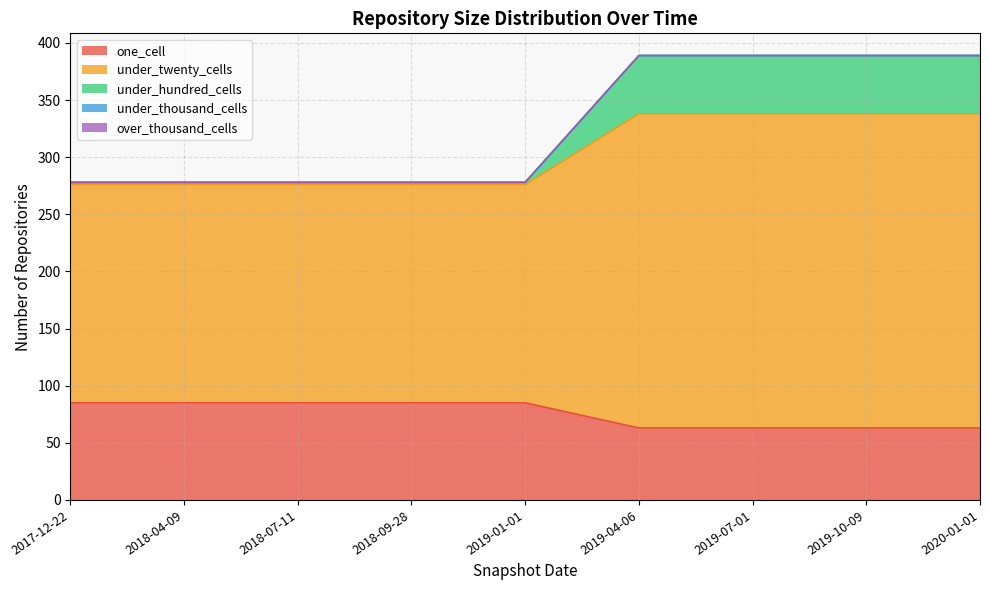

Rank the categories by one_cell value from lowest to highest.

2019-04-06, 2019-07-01, 2019-10-09, 2020-01-01, 2017-12-22, 2018-04-09, 2018-07-11, 2018-09-28, 2019-01-01